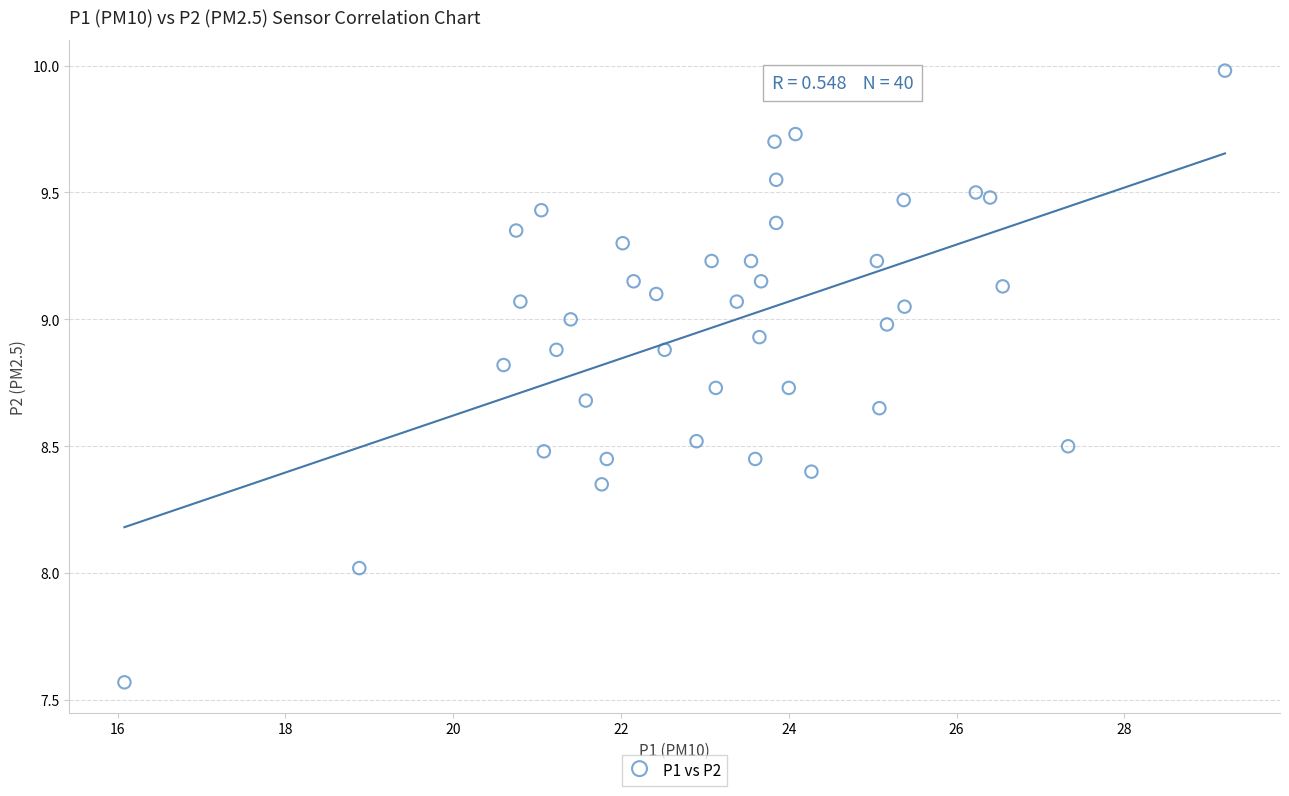

What is the range of Y values (max minus min)?

2.4